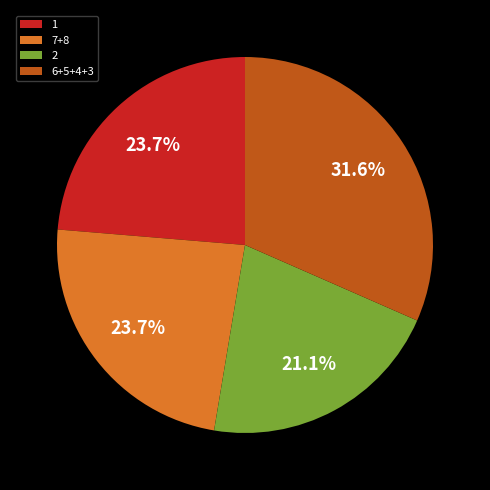

Which has a higher value, 1 or 6+5+4+3?

6+5+4+3